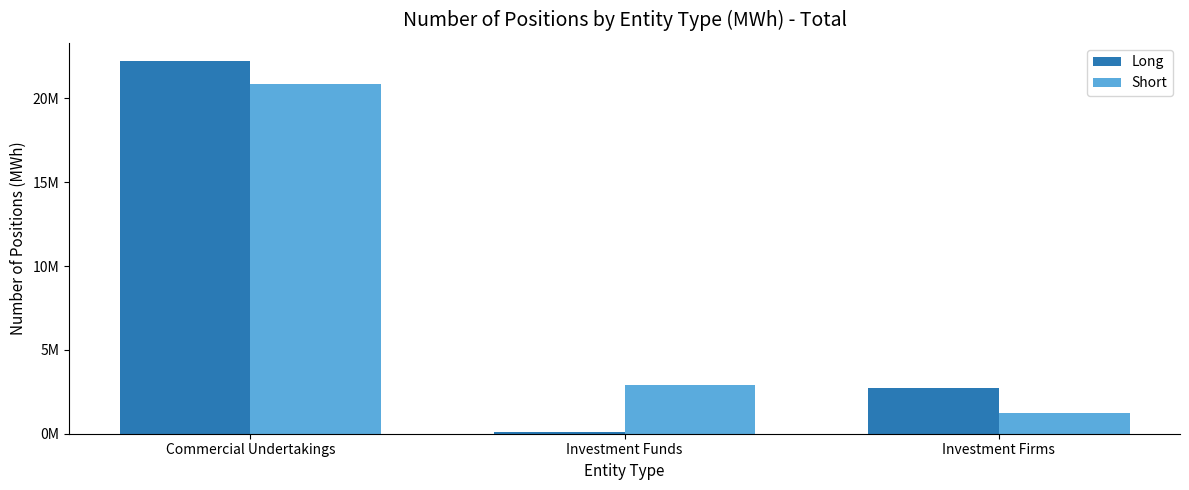

Does the chart contain stacked bars?

No